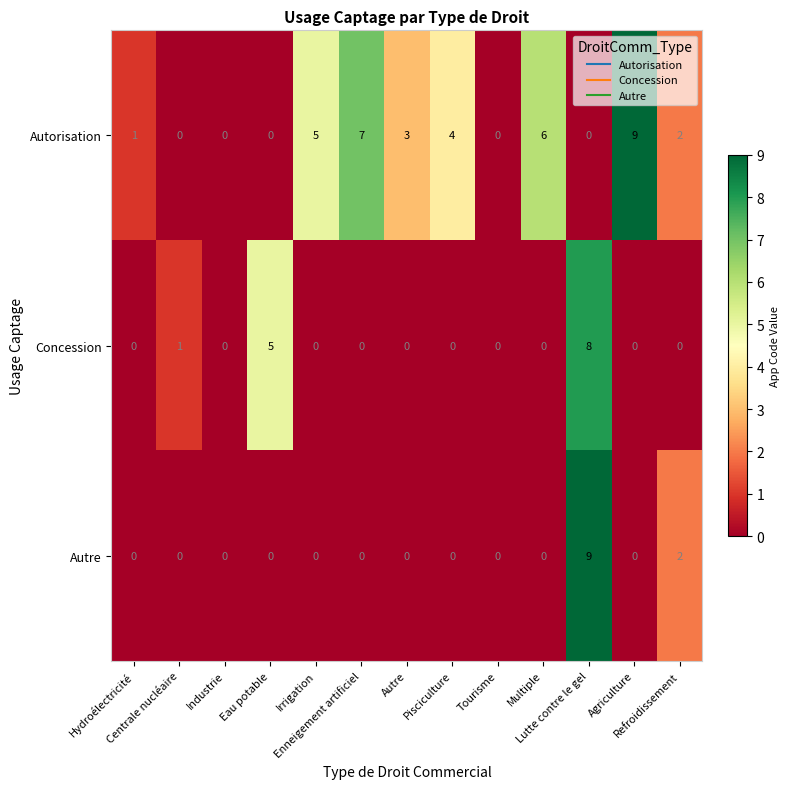

What is the total value across all series at Irrigation?

5